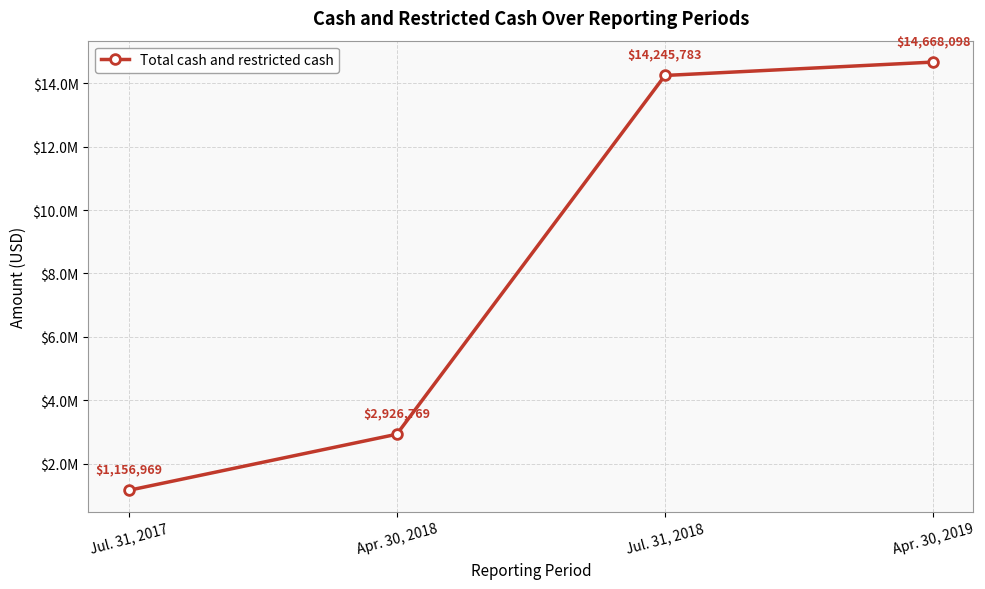

Is it true that the value at Apr. 30, 2018 is 2926769?

True